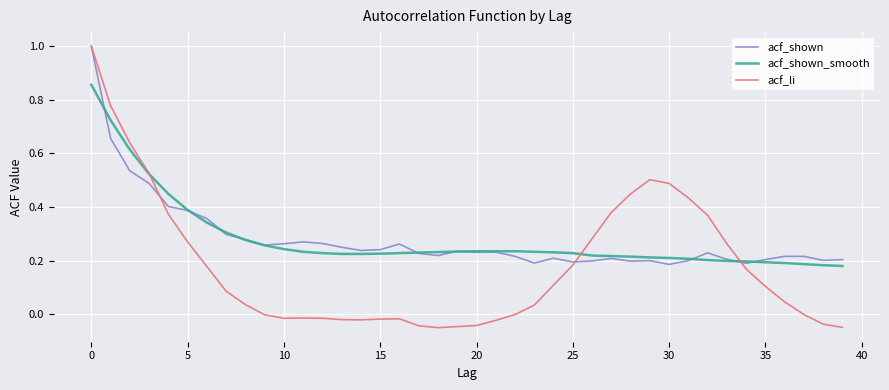

Which series has the largest range (max minus min)?

acf_li